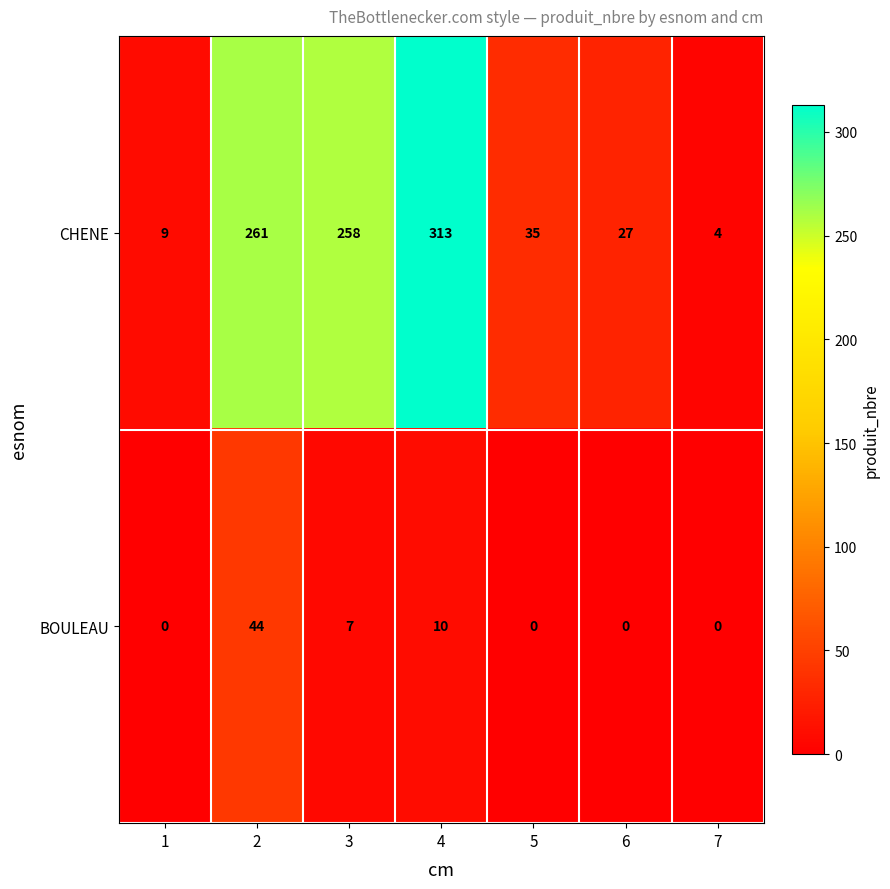

What is the maximum value shown in the chart?

313